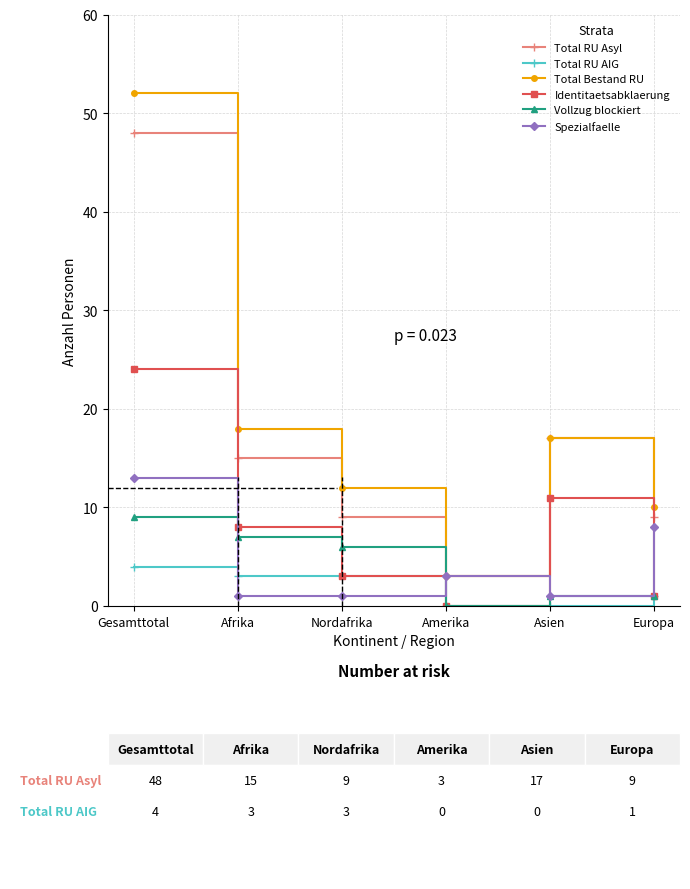

How many interior local peaks does the Spezialfaelle series have?

1